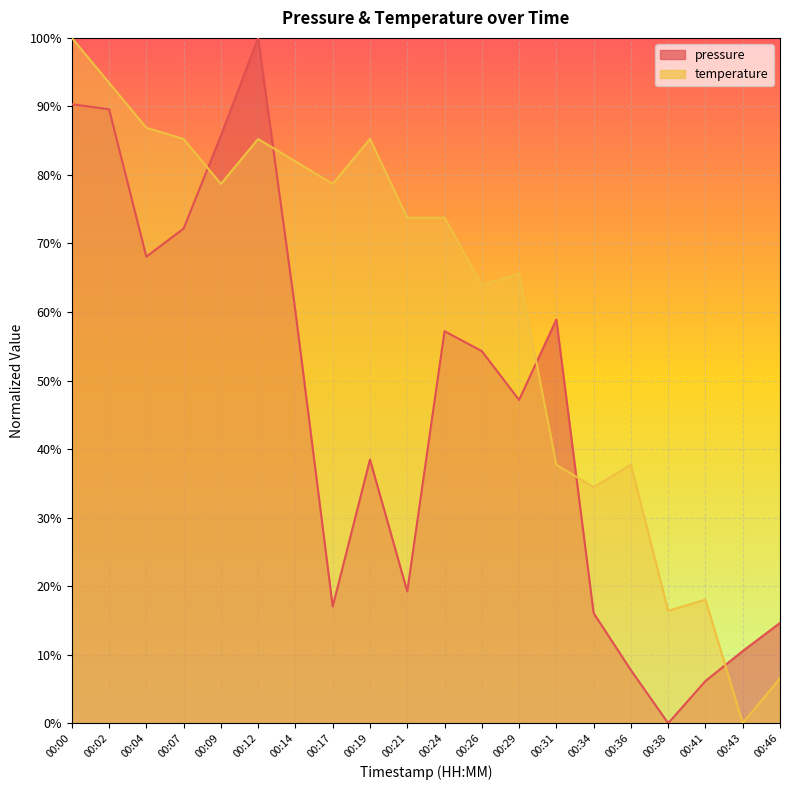

What value does the pressure series have at 00:09?

0.9